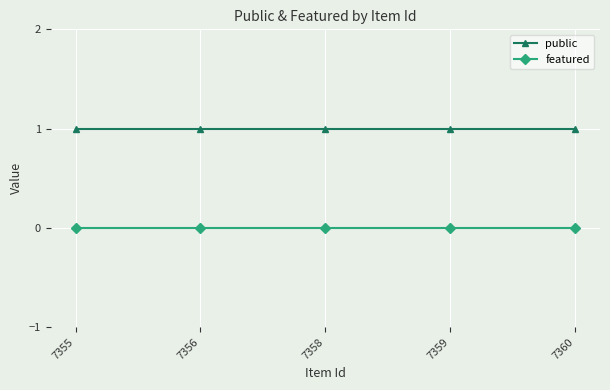

List the series in order of their overall mean, highest first.

public, featured